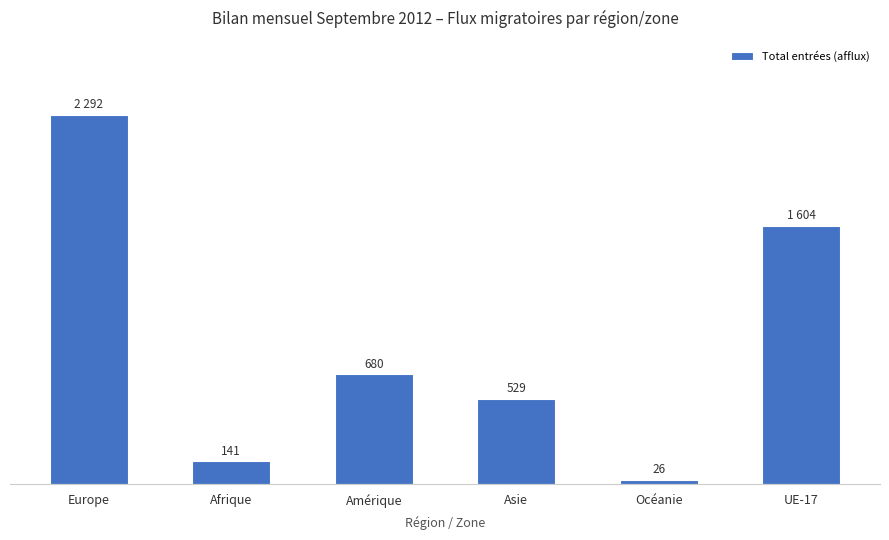

List the labels in order of value, largest first.

Europe, UE-17, Amérique, Asie, Afrique, Océanie